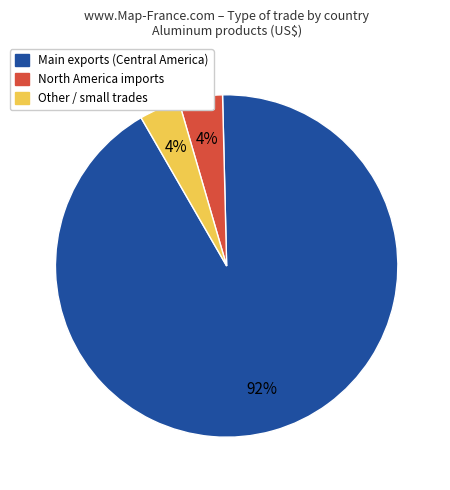

What is the largest slice in the pie chart?

Main exports (Central America)